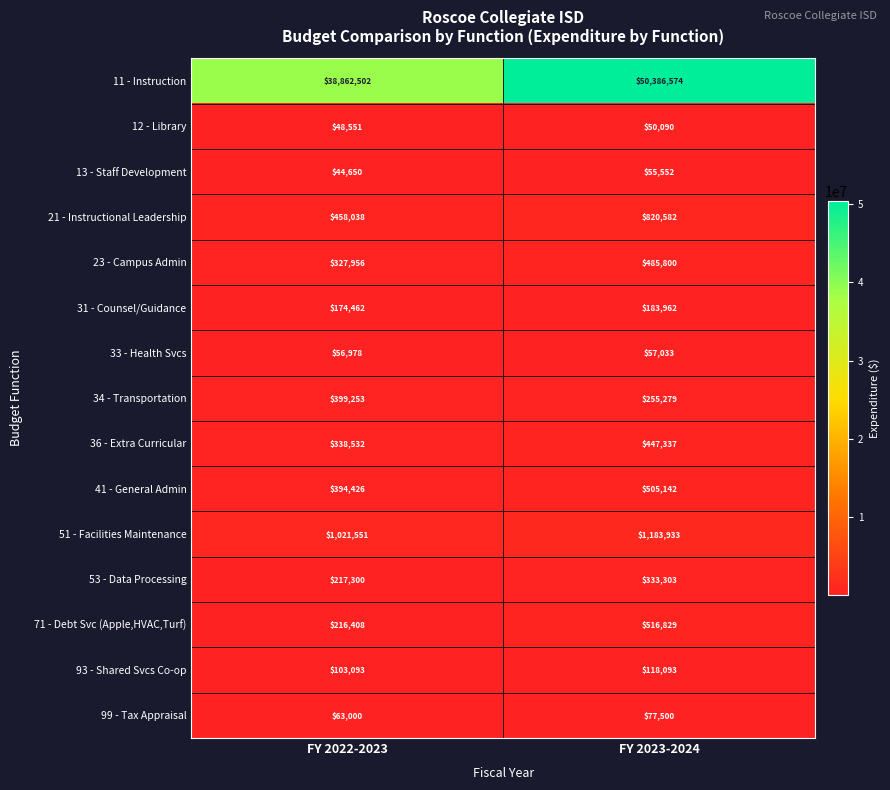

What is the spread (max minus min) of values at FY 2022-2023?

38817852